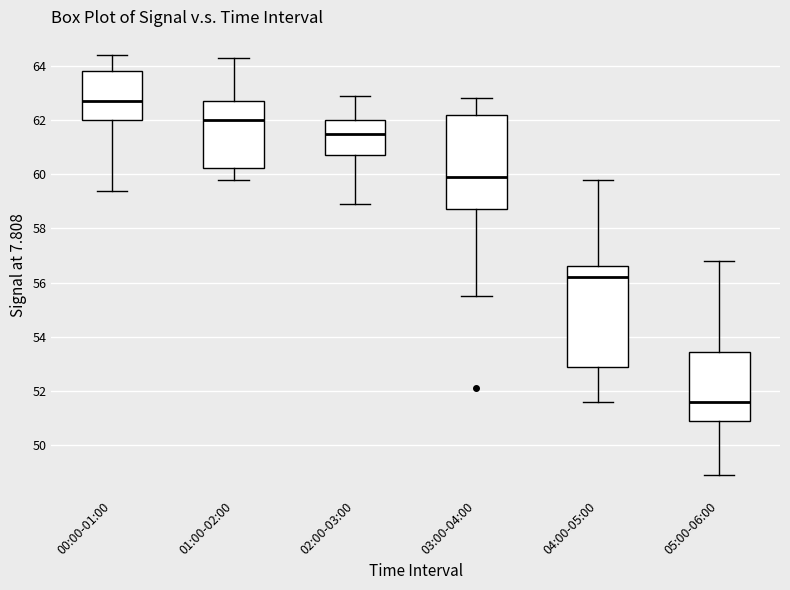

Reading left to right, read every box against the y-axis: the position of its median line, the range the box covers, and the ends of its whiskers. The values are not printed on the chart, so give them approximately, as read against the axis.

00:00-01:00: median 62.8, box 62.0 to 63.8, whiskers 59.4 to 64.4
01:00-02:00: median 62.0, box 60.2 to 62.8, whiskers 59.8 to 64.4
02:00-03:00: median 61.6, box 60.8 to 62.0, whiskers 59.0 to 63.0
03:00-04:00: median 60.0, box 58.8 to 62.2, whiskers 55.6 to 62.8
04:00-05:00: median 56.2, box 53.0 to 56.6, whiskers 51.6 to 59.8
05:00-06:00: median 51.6, box 51.0 to 53.4, whiskers 49.0 to 56.8